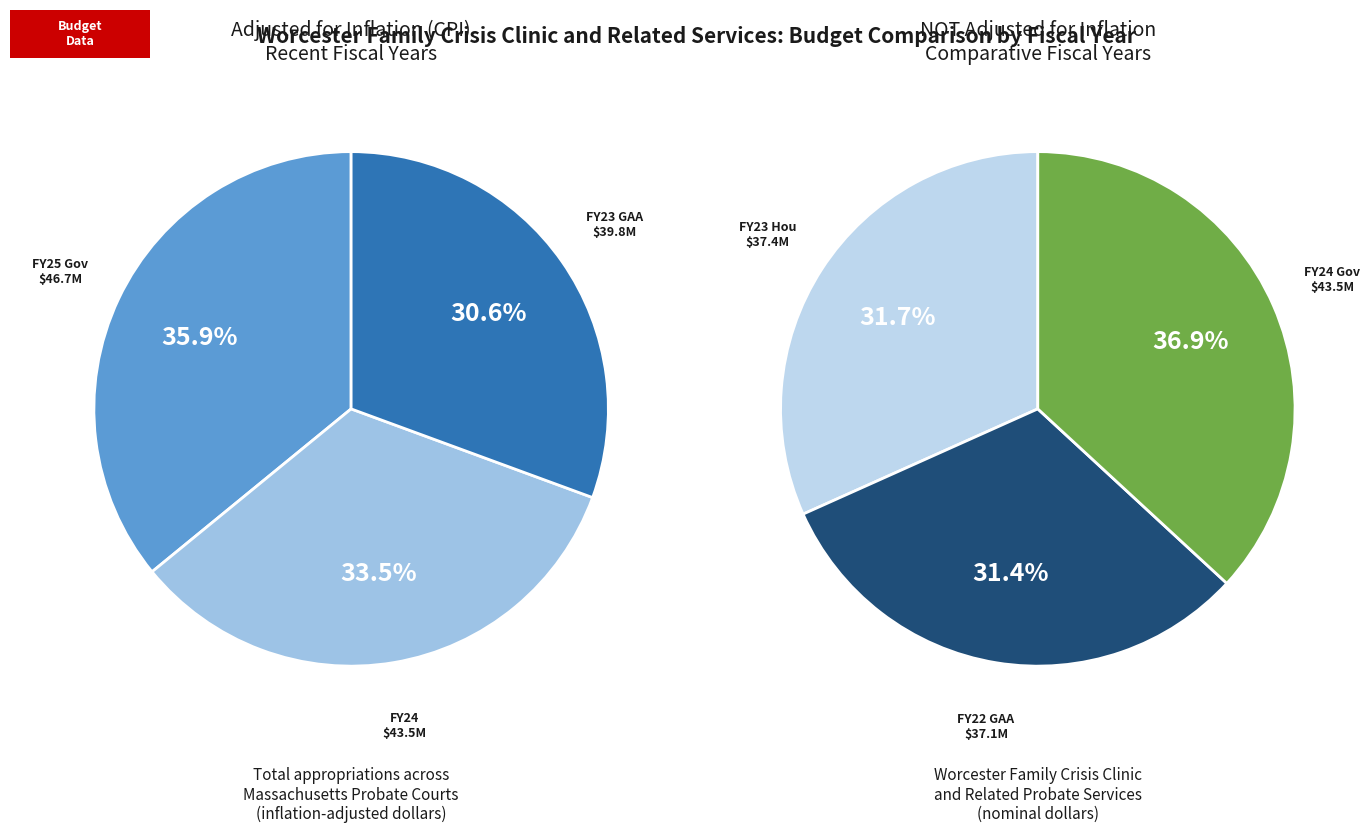

To the nearest percent, what is the difference between the FY22 GAA and FY23 GAA slice percentages?

1%